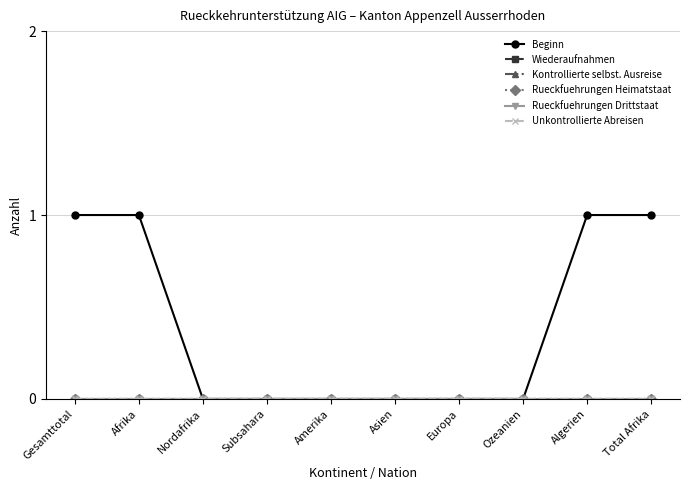

Reading left to right, transcribe all the data shown in this chart.

Beginn: 1	1	0	0	0	0	0	0	1	1
Wiederaufnahmen: 0	0	0	0	0	0	0	0	0	0
Kontrollierte selbst. Ausreise: 0	0	0	0	0	0	0	0	0	0
Rueckfuehrungen Heimatstaat: 0	0	0	0	0	0	0	0	0	0
Rueckfuehrungen Drittstaat: 0	0	0	0	0	0	0	0	0	0
Unkontrollierte Abreisen: 0	0	0	0	0	0	0	0	0	0